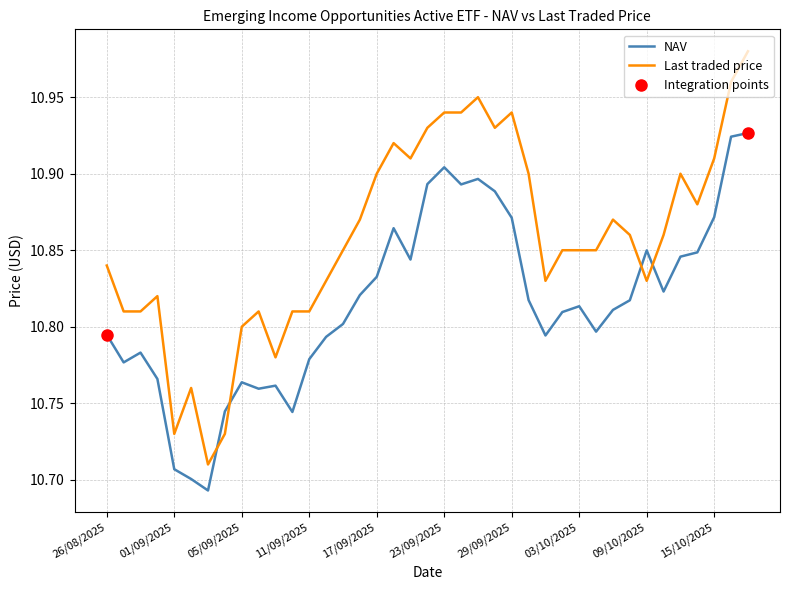

Reading left to right, what are all the values shown in this chart?

NAV: 10.8	10.8	10.8	10.8	10.7	10.7	10.7	10.7	10.8	10.8	10.8	10.7	10.8	10.8	10.8	10.8	10.8	10.9	10.8	10.9	10.9	10.9	10.9	10.9	10.9	10.8	10.8	10.8	10.8	10.8	10.8	10.8	10.8	10.8	10.8	10.8	10.9	10.9	10.9
Last traded price: 10.8	10.8	10.8	10.8	10.7	10.8	10.7	10.7	10.8	10.8	10.8	10.8	10.8	10.8	10.8	10.9	10.9	10.9	10.9	10.9	10.9	10.9	10.9	10.9	10.9	10.9	10.8	10.8	10.8	10.8	10.9	10.9	10.8	10.9	10.9	10.9	10.9	11.0	11.0